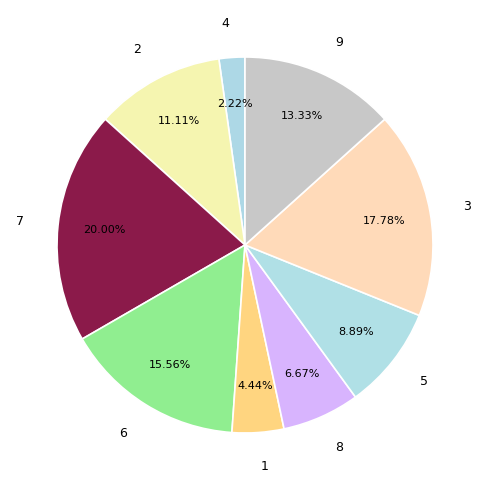

How much of the chart is everything except 7?

80.0%